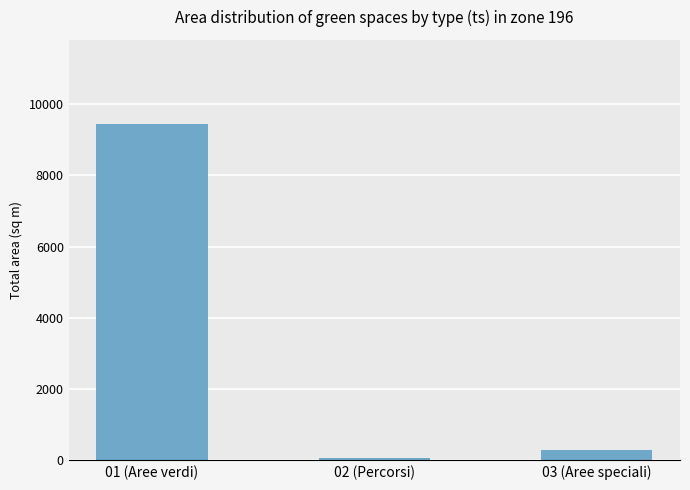

How many bars are there in total?

3